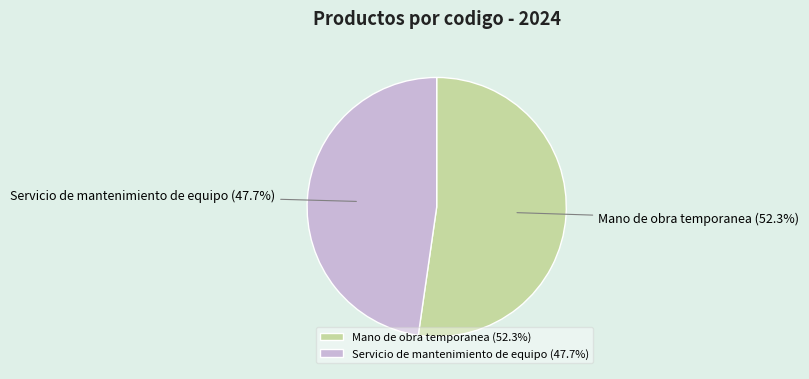

Which slice is the largest?

Mano de obra temporanea